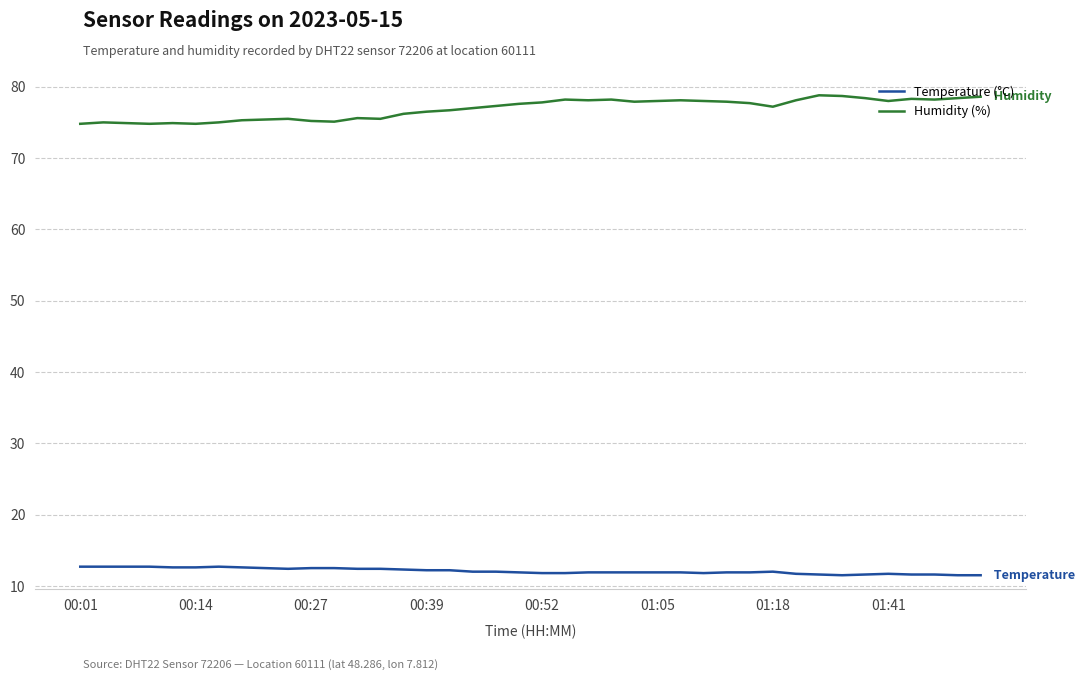

What is the maximum value for Humidity (%)?

78.8